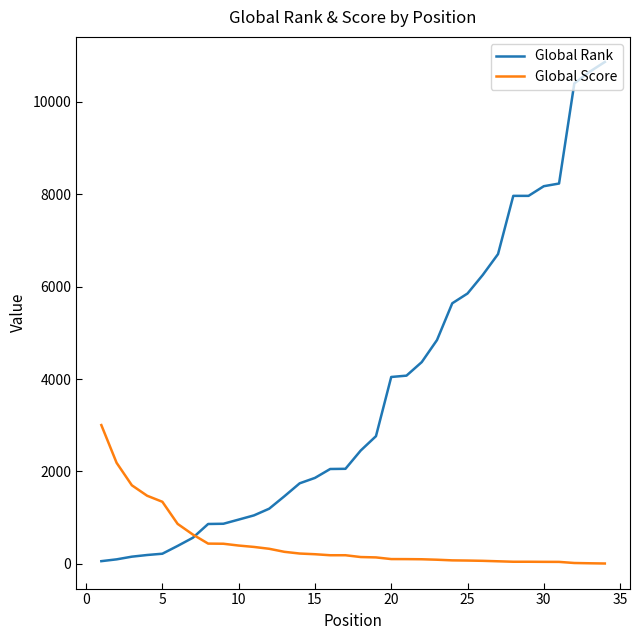

After their last crossing, which series has the higher values: Global Rank or Global Score?

Global Rank